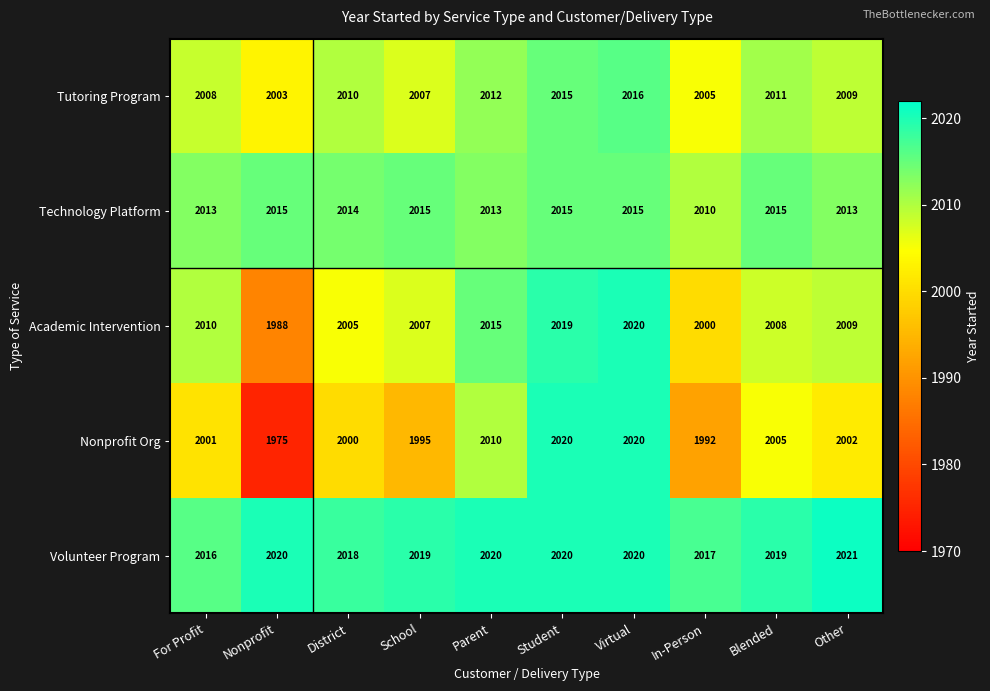

Which series has the largest total across all categories?

Volunteer Program